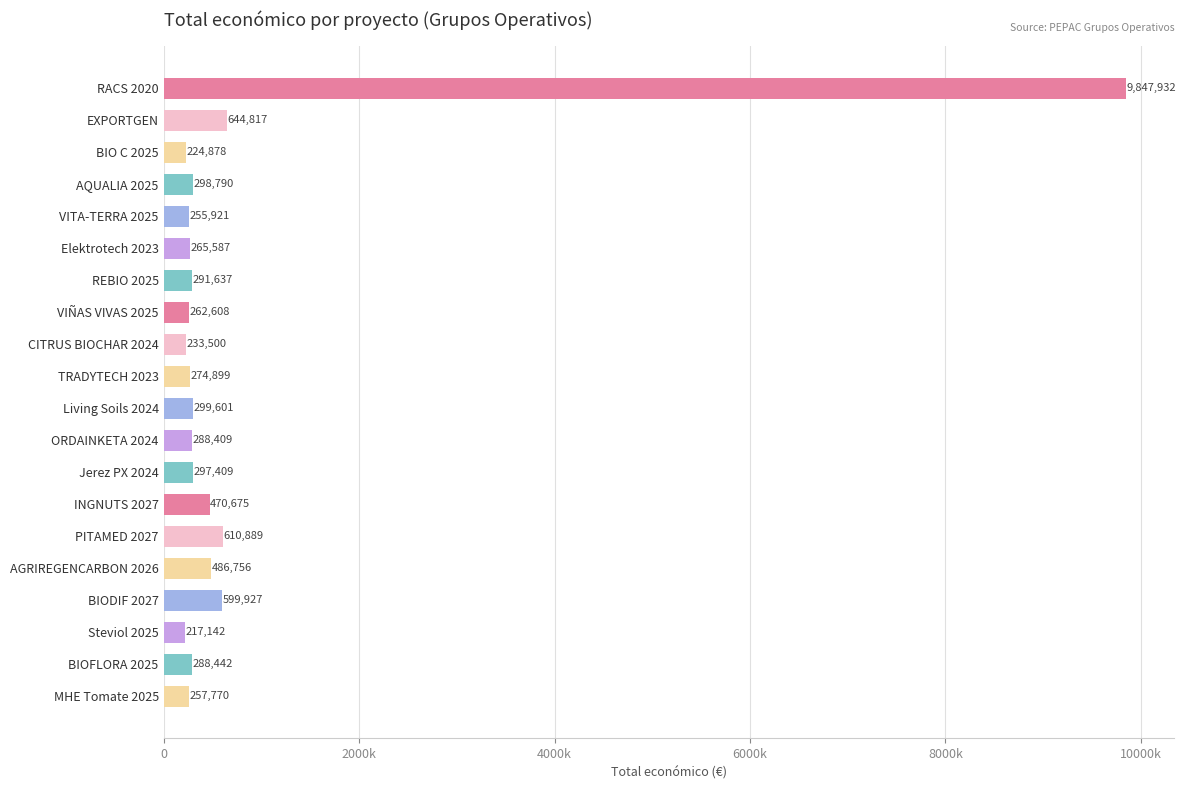

What is the greatest value displayed?

9847932